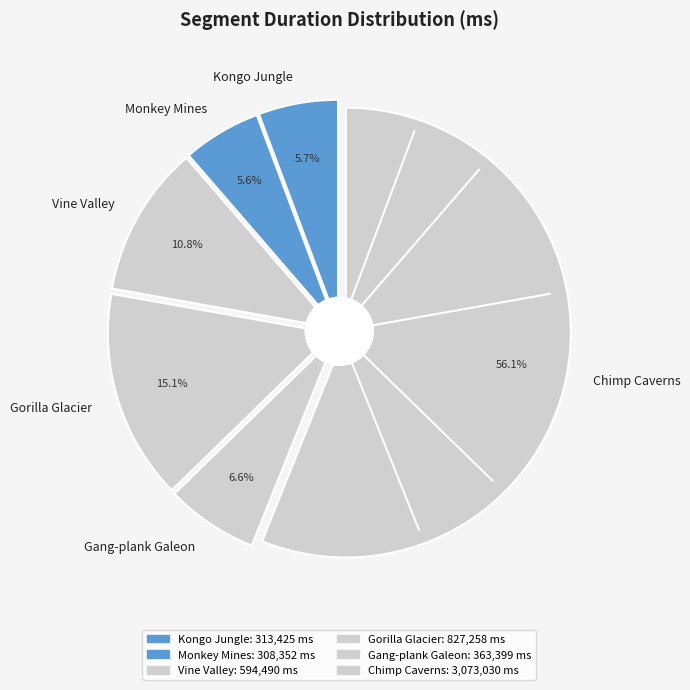

Which slice is the smallest?

Monkey Mines